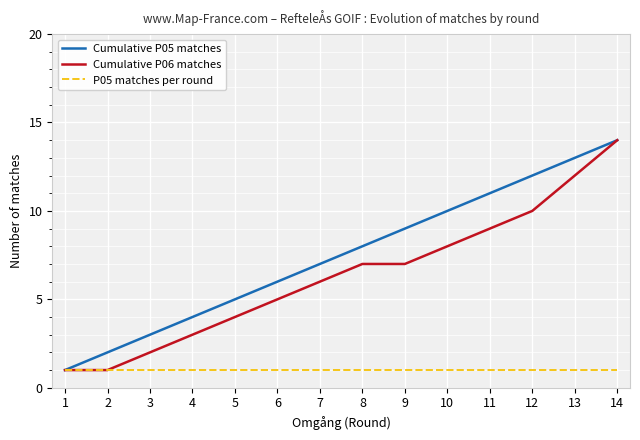

At which category is the sum across all series the highest?

14